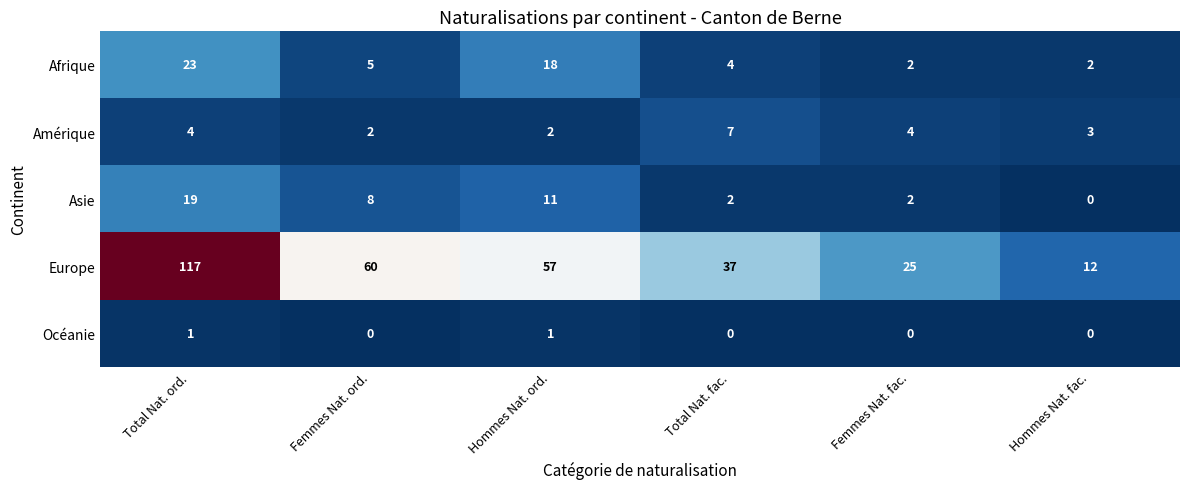

Which series has the largest total across all categories?

Europe